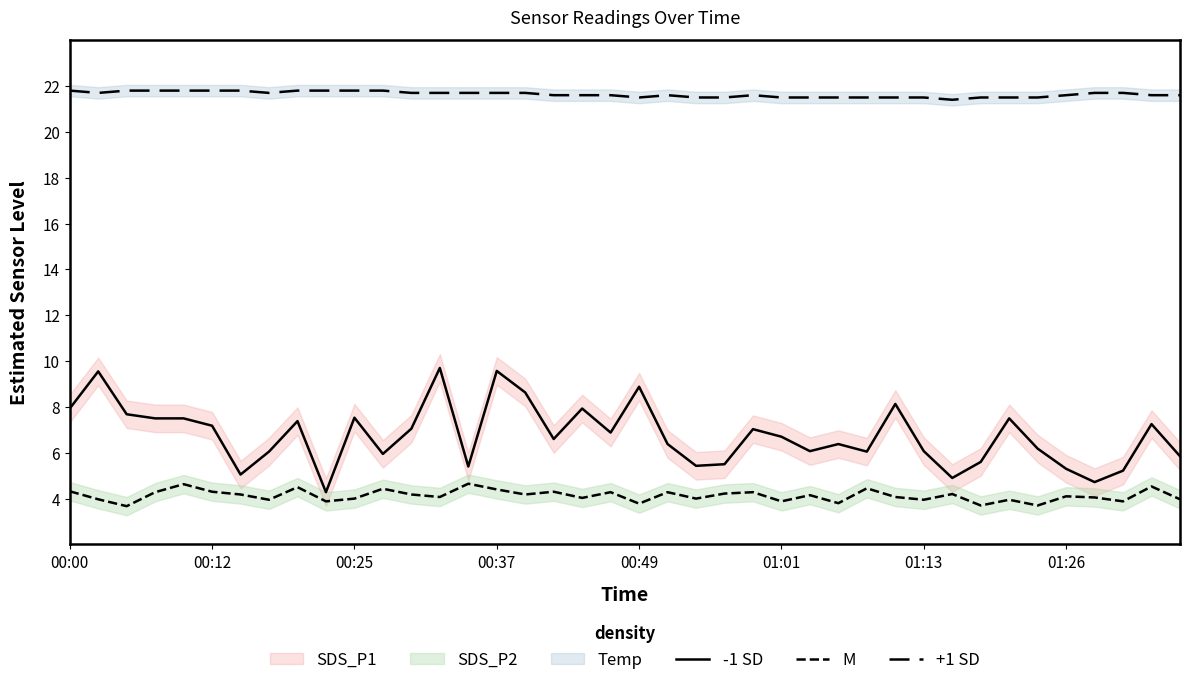

What is the maximum value shown in the chart?

21.8